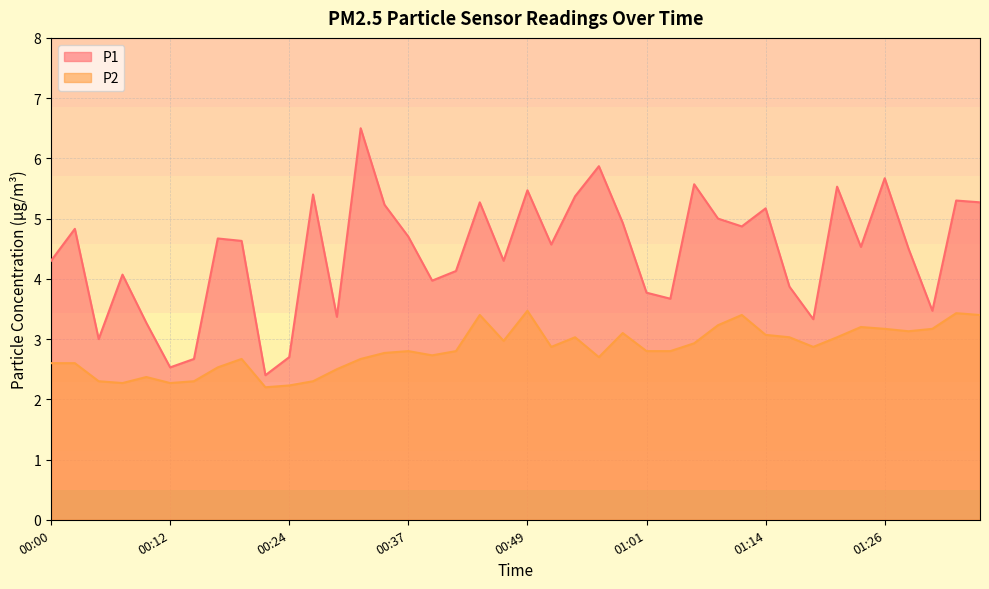

True or false: P1 and P2 intersect in this chart.

False